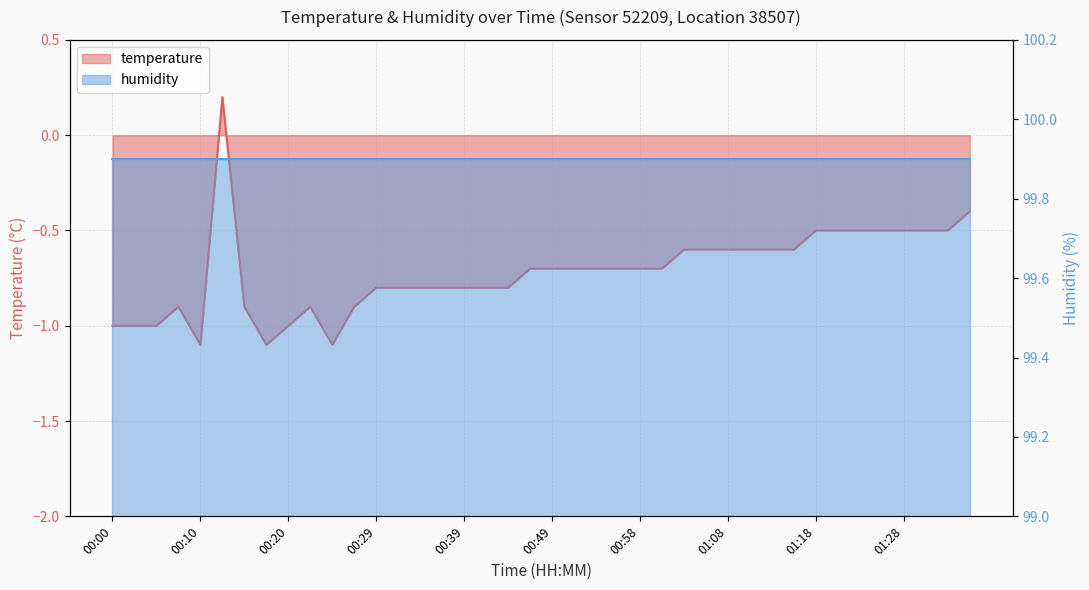

What is the difference between the maximum and minimum values?

1.3